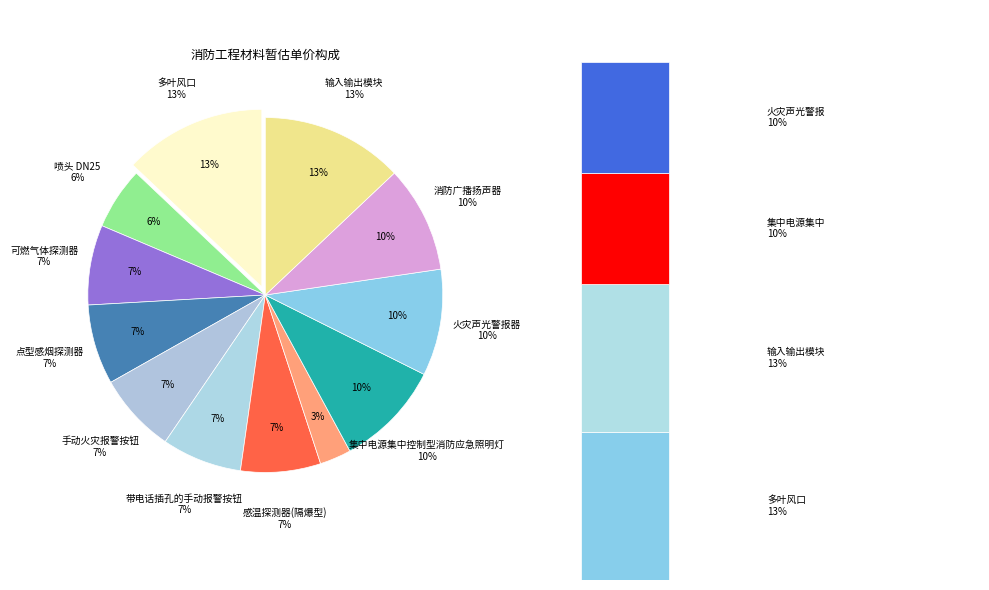

What is the ratio of the value at 输入输出模块 to the value at 手动火灾报警按钮?

1.8